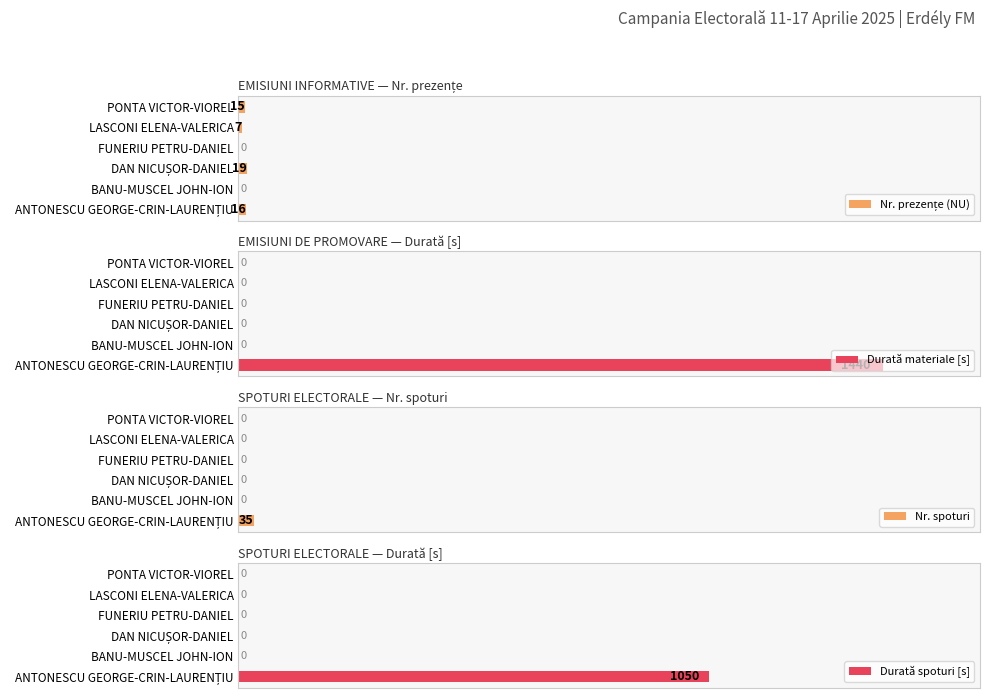

True or false: Nr. spoturi has a value of 22 at FUNERIU PETRU-DANIEL.

False